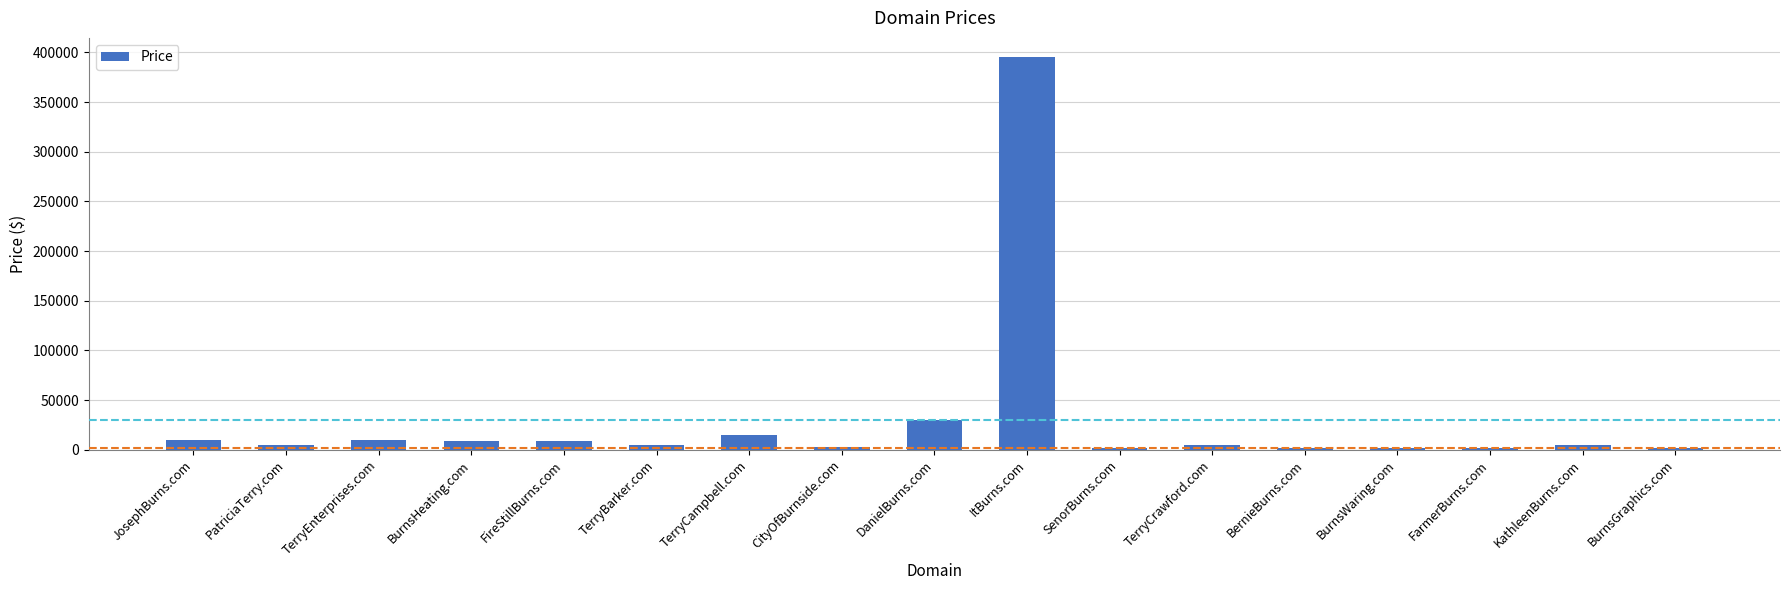

Is it true that the value at TerryEnterprises.com is 9888?

True